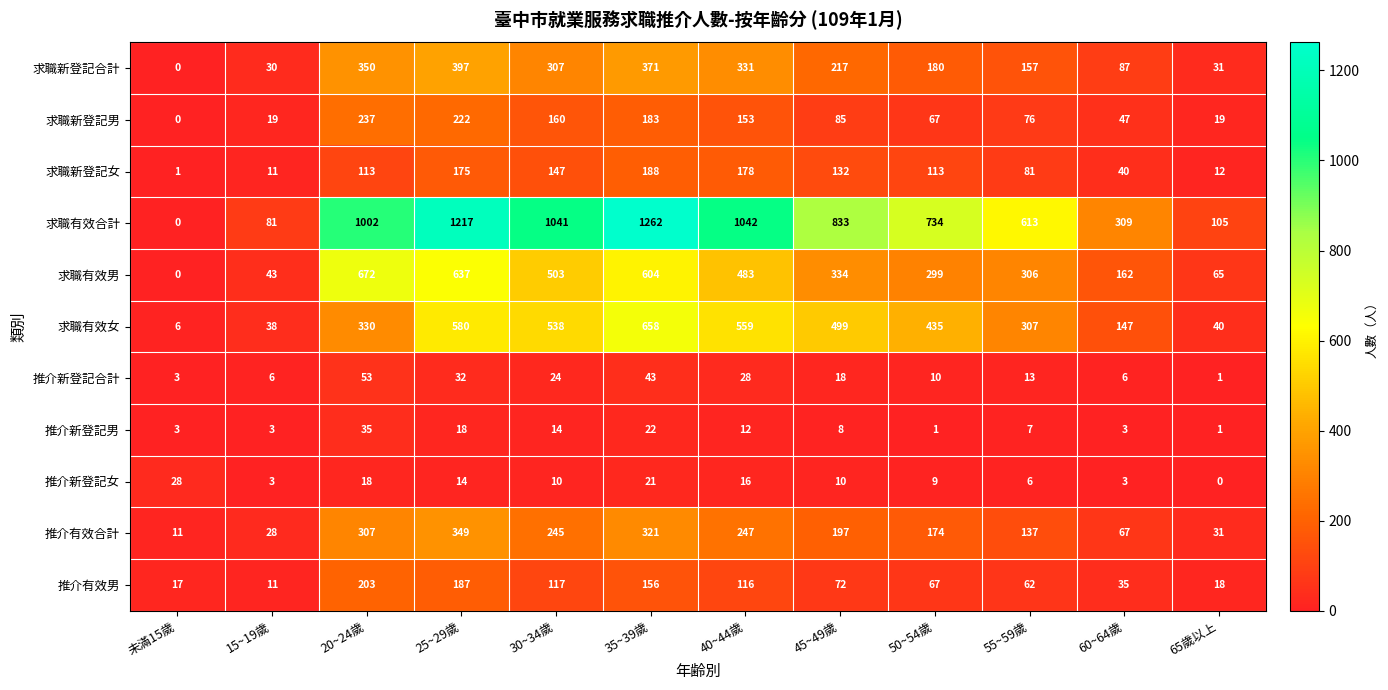

What is the maximum value shown in the chart?

1262